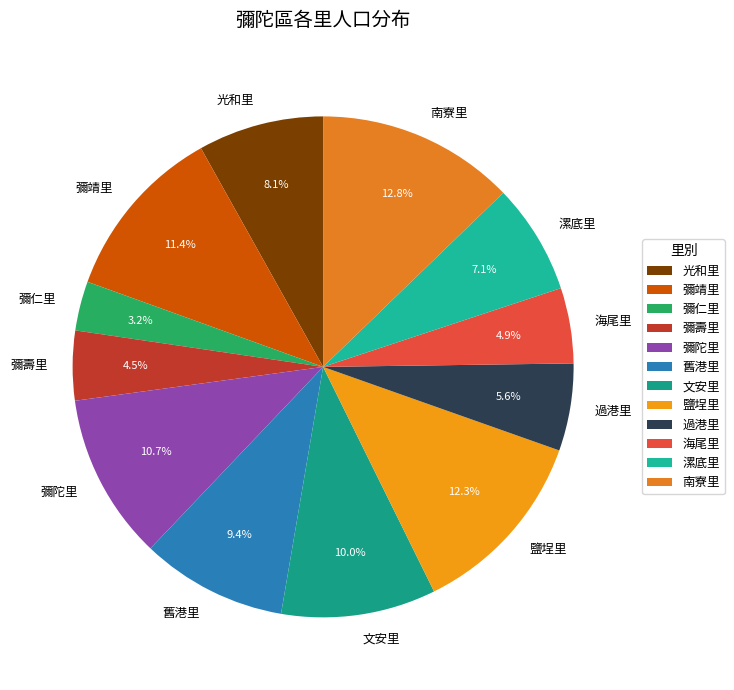

What percentage is the 舊港里 slice, to the nearest percent?

9%